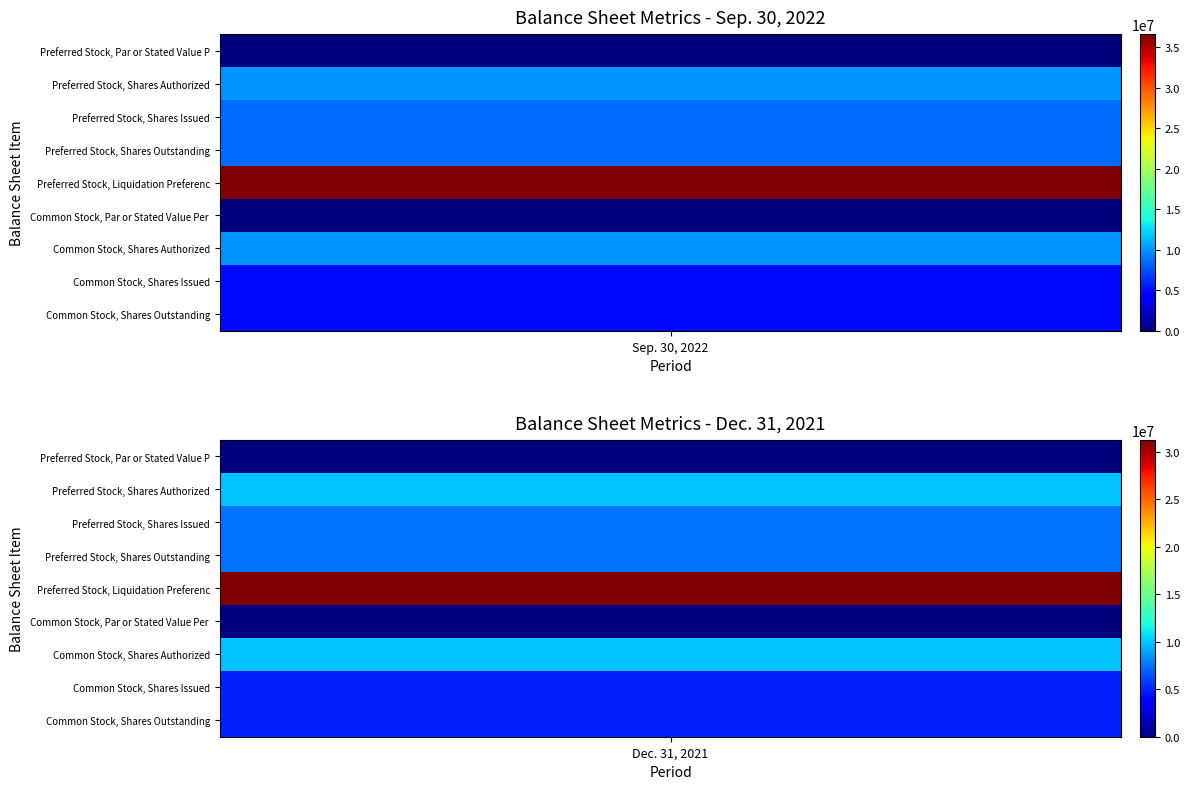

How many values in the Preferred Stock, Liquidation Preference series are below 36607864?

1